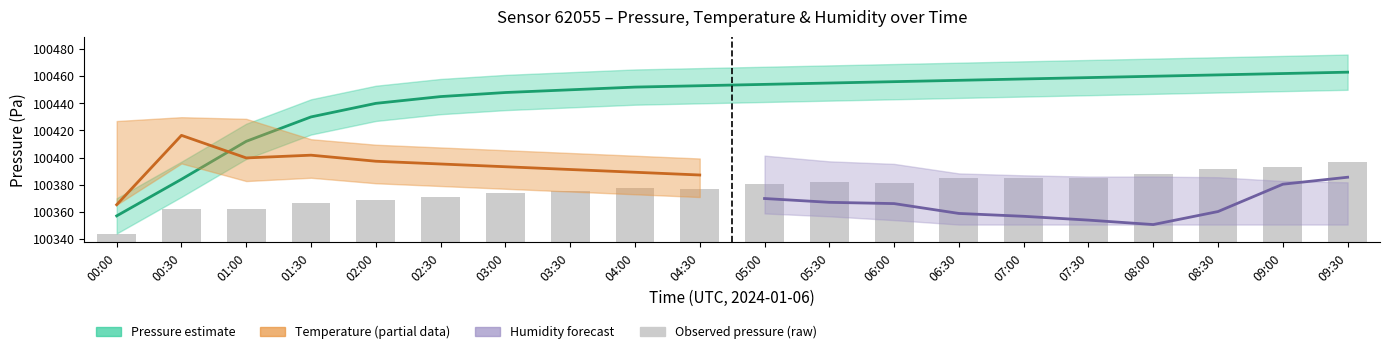

What is the label of the 20th bar from the right?

00:00